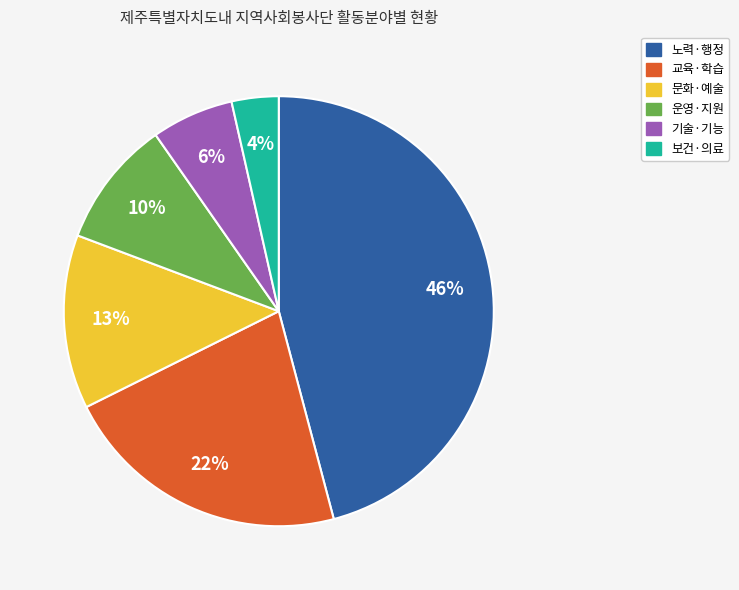

To the nearest percent, what portion does 교육·학습 represent?

22%